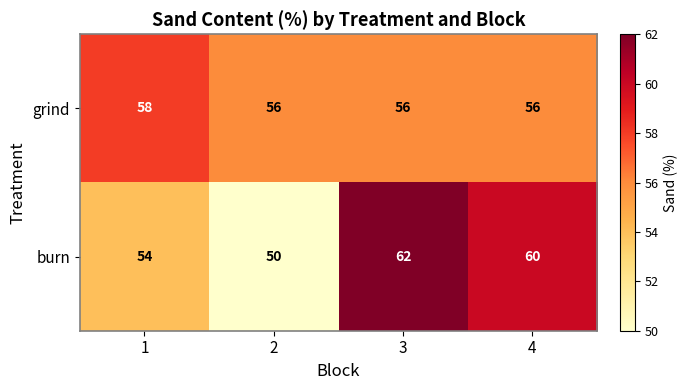

The grind series shows 56 at 3. True or false?

True